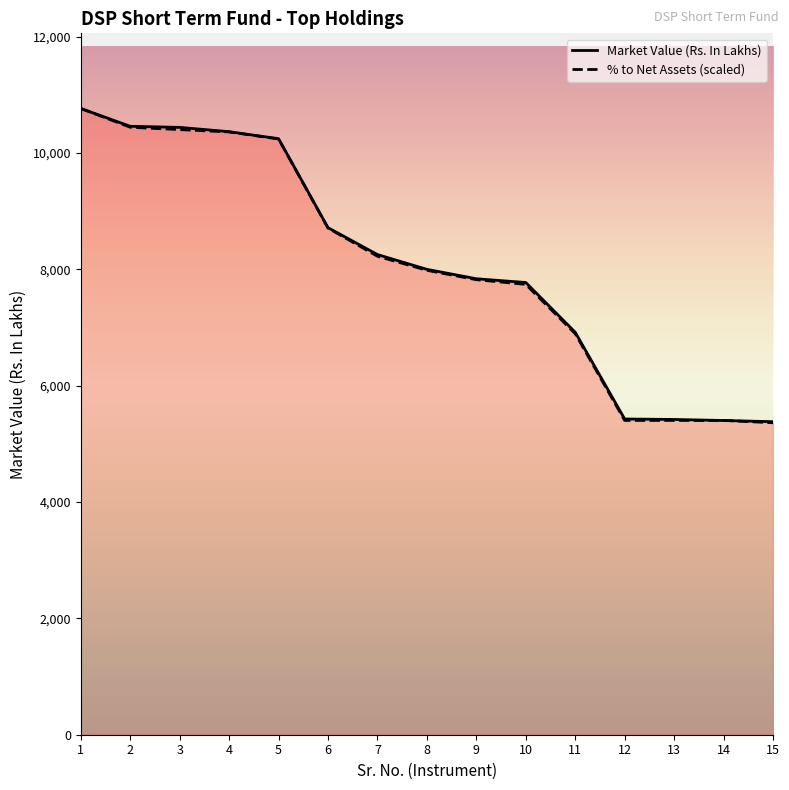

What is the value of the Market Value (Rs. In Lakhs) point at the 7th from the left?

8256.0